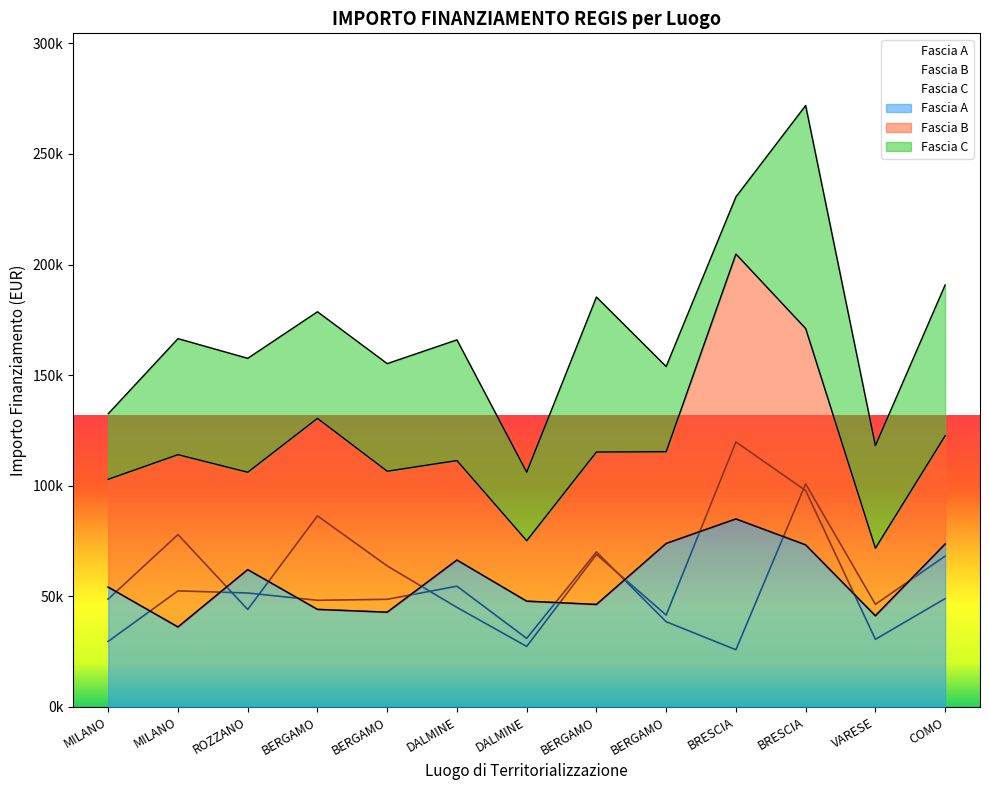

The value of Fascia A at BRESCIA is 73250.1. True or false?

True